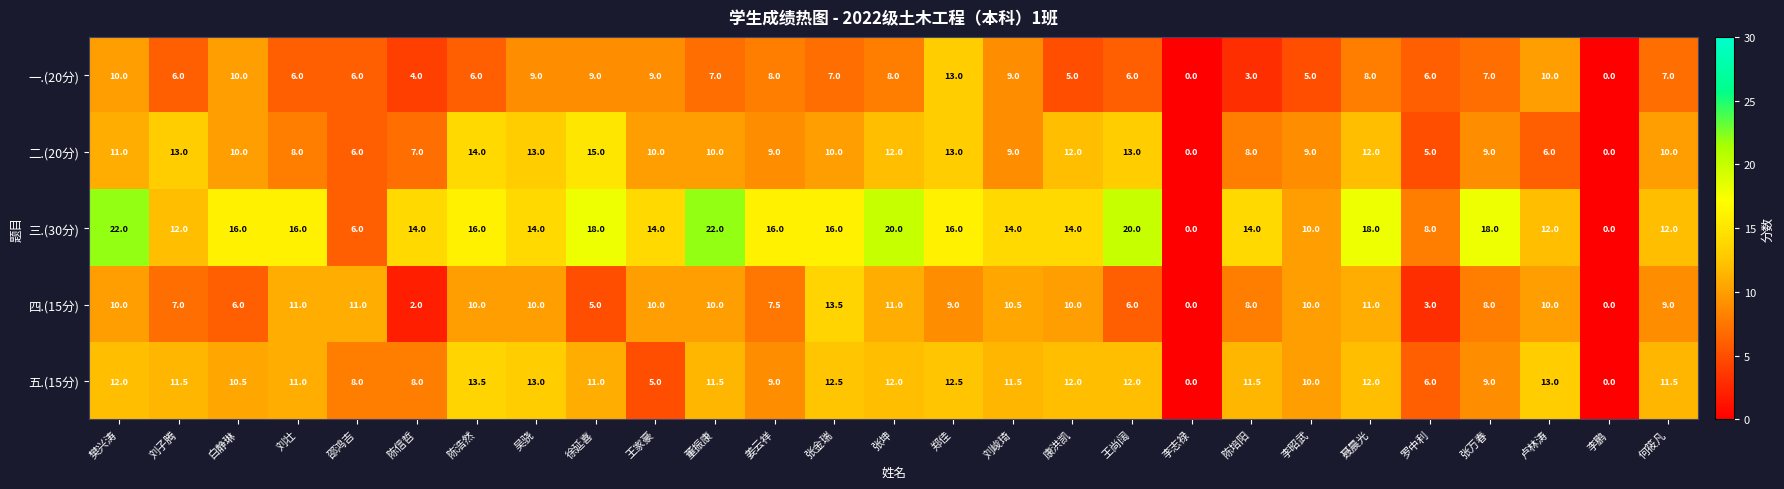

At how many categories does at least one series exceed 6?

25